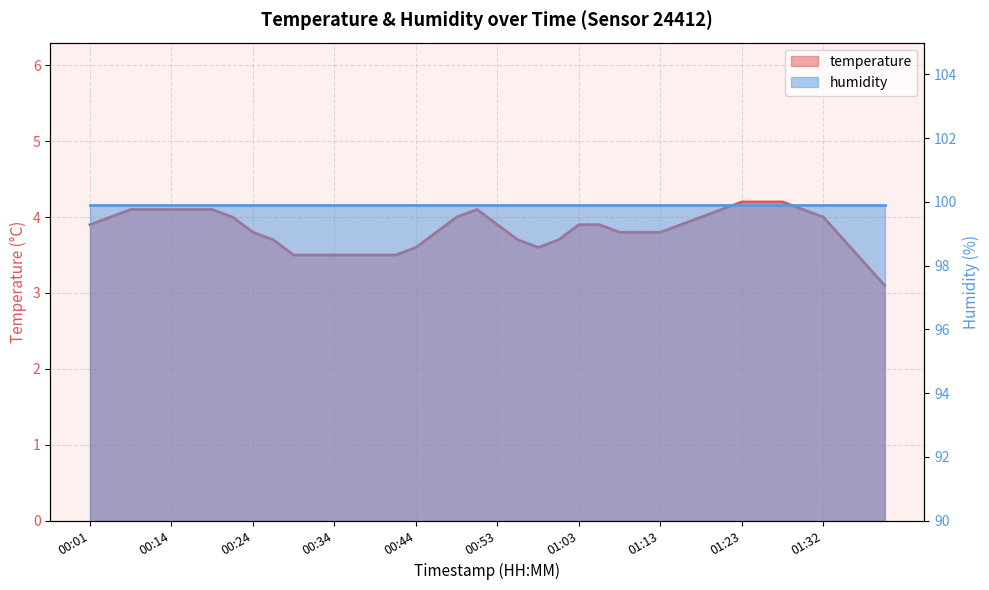

Reading left to right, list all the values displayed in this chart.

00:01=3.9	00:07=4.0	00:09=4.1	00:12=4.1	00:14=4.1	00:17=4.1	00:19=4.1	00:22=4.0	00:24=3.8	00:27=3.7	00:29=3.5	00:32=3.5	00:34=3.5	00:36=3.5	00:39=3.5	00:41=3.5	00:44=3.6	00:46=3.8	00:49=4.0	00:51=4.1	00:53=3.9	00:56=3.7	00:58=3.6	01:01=3.7	01:03=3.9	01:06=3.9	01:08=3.8	01:11=3.8	01:13=3.8	01:15=3.9	01:18=4.0	01:20=4.1	01:23=4.2	01:25=4.2	01:28=4.2	01:30=4.1	01:32=4.0	01:35=3.7	01:37=3.4	01:40=3.1